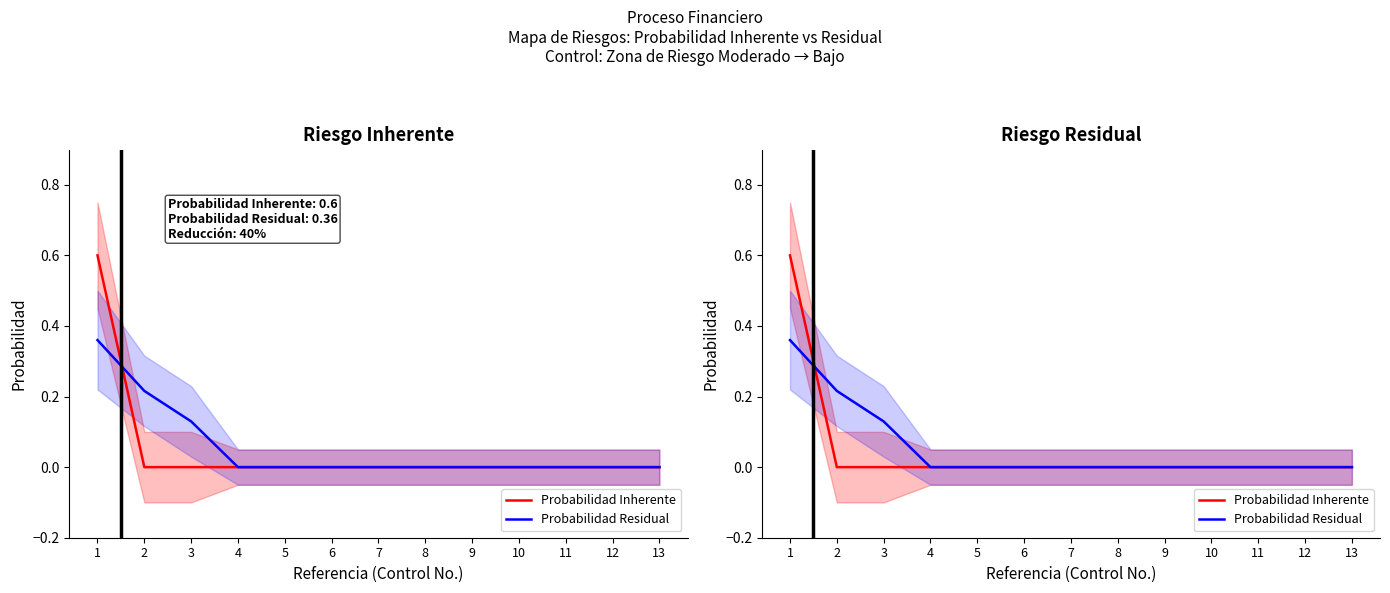

How many data points in Probabilidad Inherente are above 0?

1